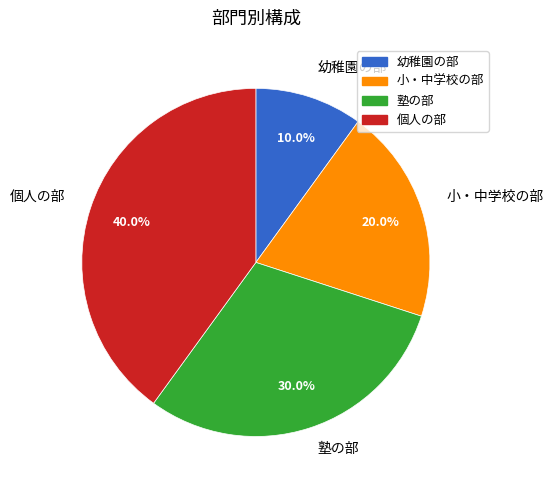

Is 幼稚園の部 the majority of the pie?

No